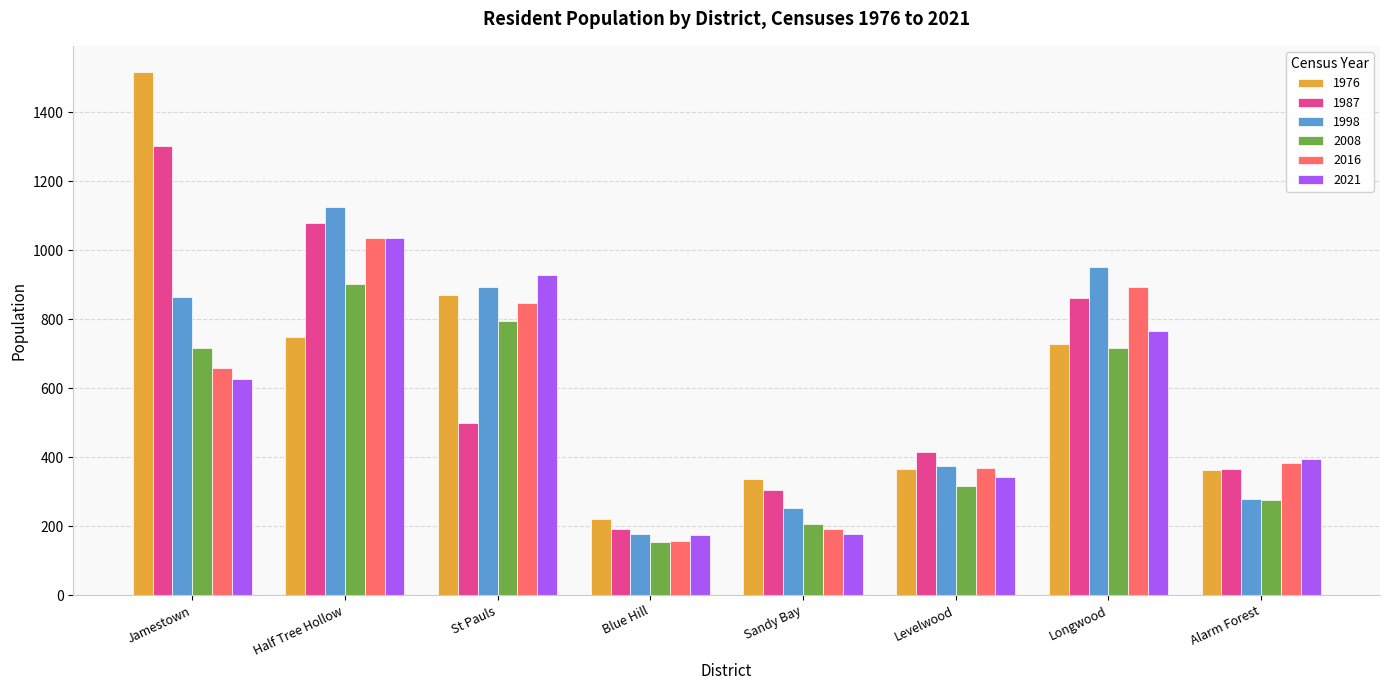

What is the difference between the highest and lowest values at Sandy Bay?

161